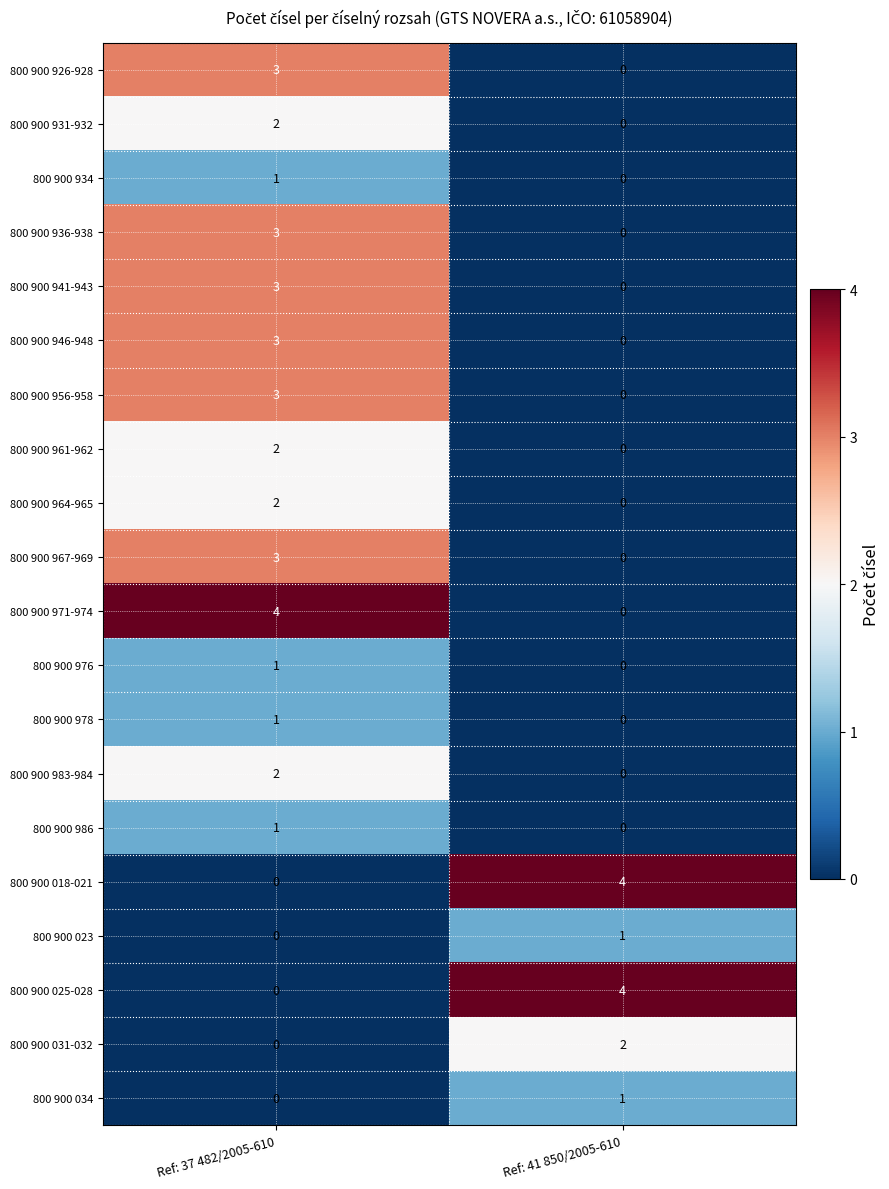

Where is 800 900 031-032 nearest to the value 1?

Ref: 37 482/2005-610